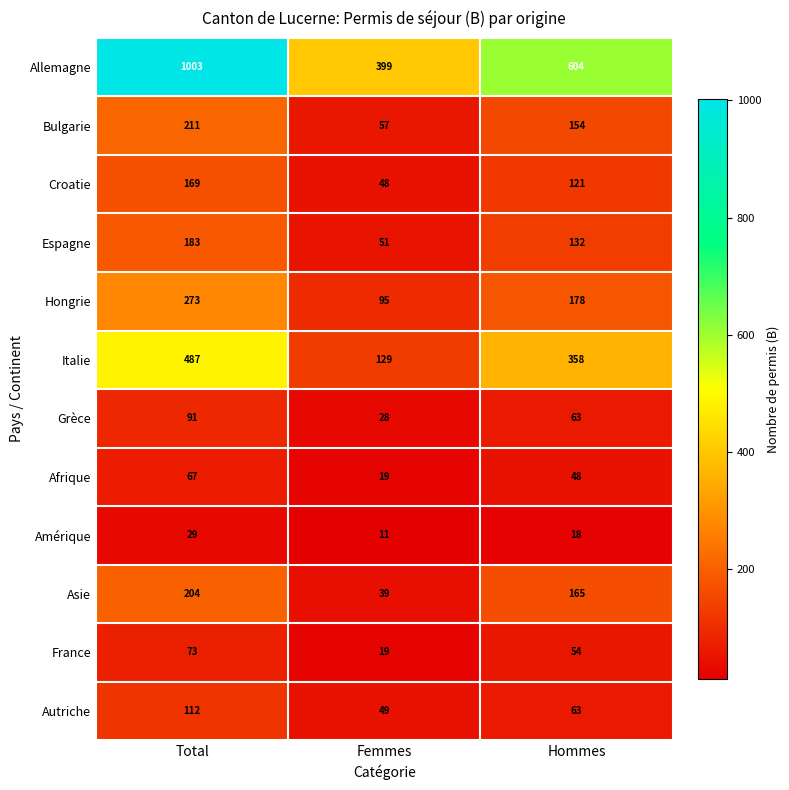

What is the difference between the maximum and minimum values in the Amérique series?

18